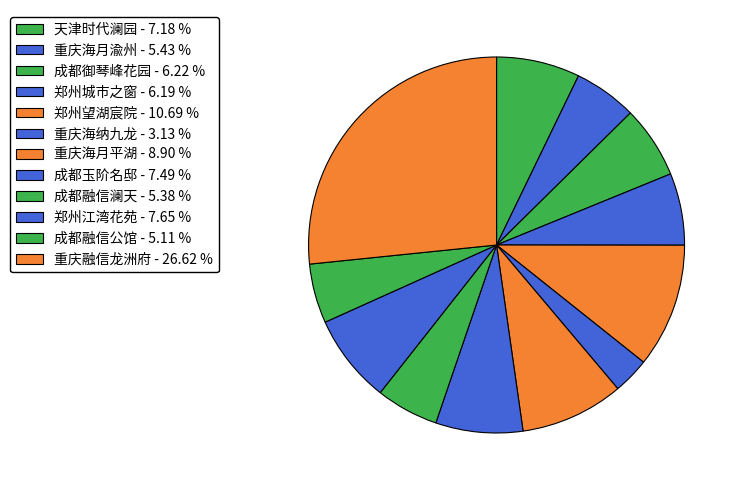

To the nearest percent, what is the average slice percentage?

8%